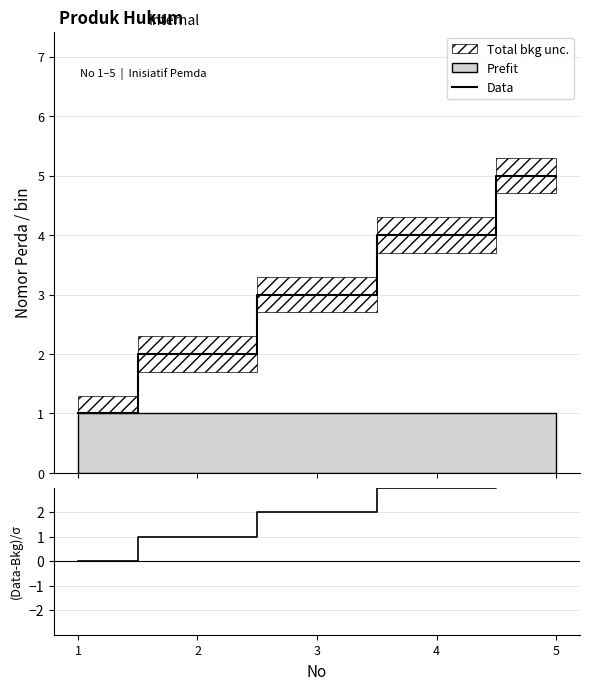

True or false: Data and (Data-Bkg)/σ intersect in this chart.

False